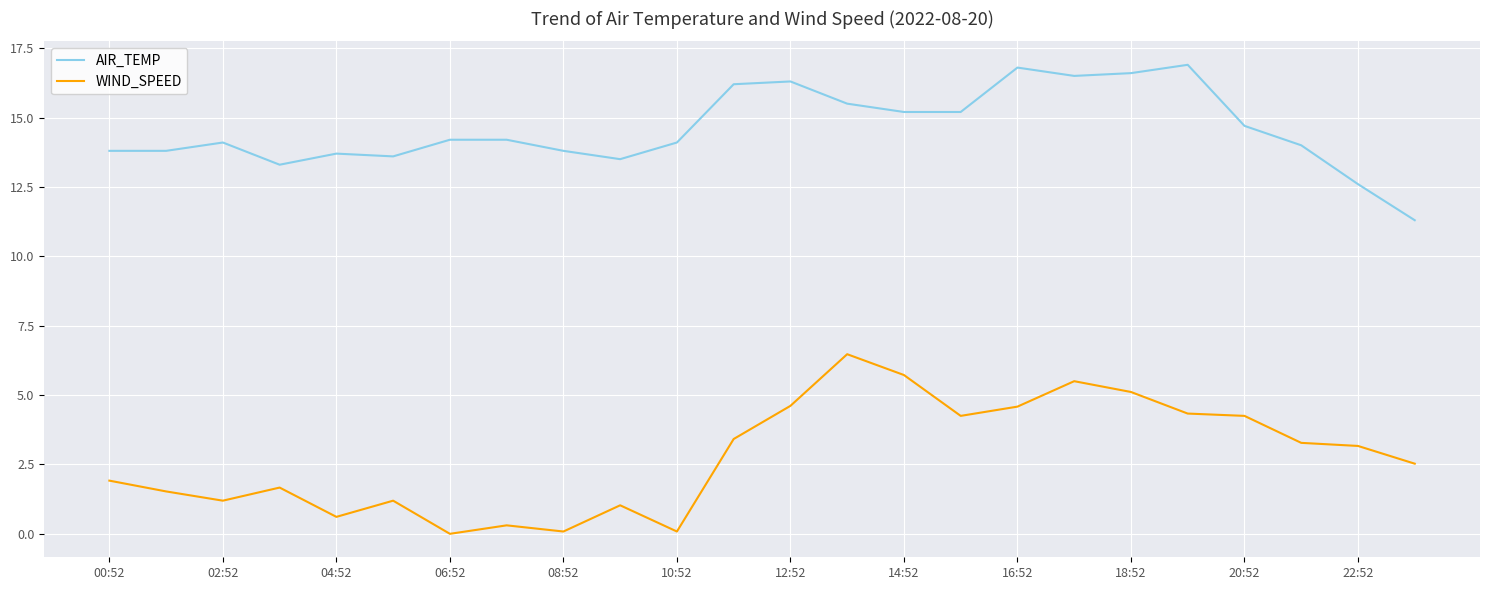

How many categories are shown in the chart?

24